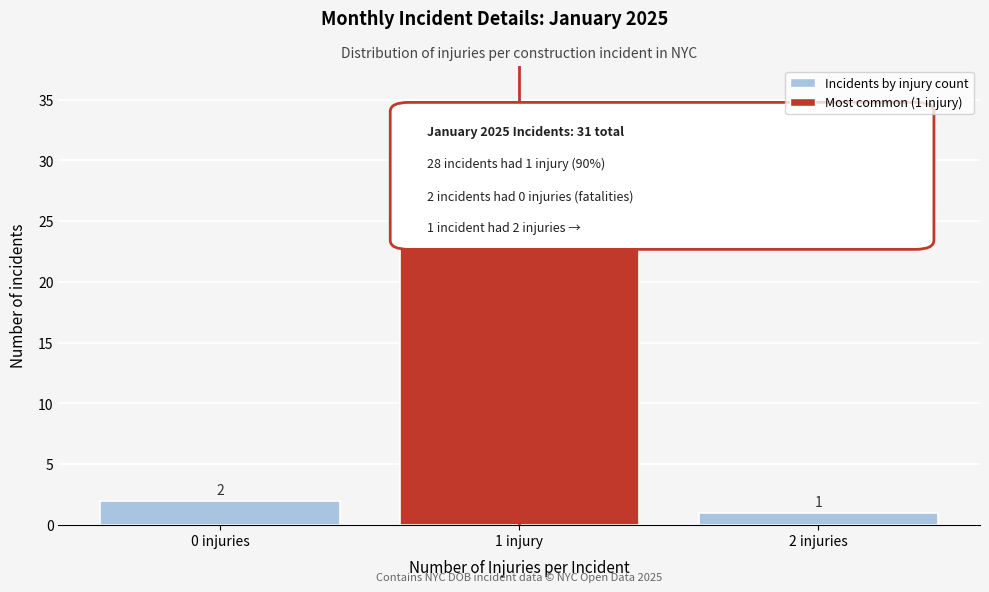

Reading left to right, list all the values displayed in this chart.

0 injuries=2	1 injury=28	2 injuries=1